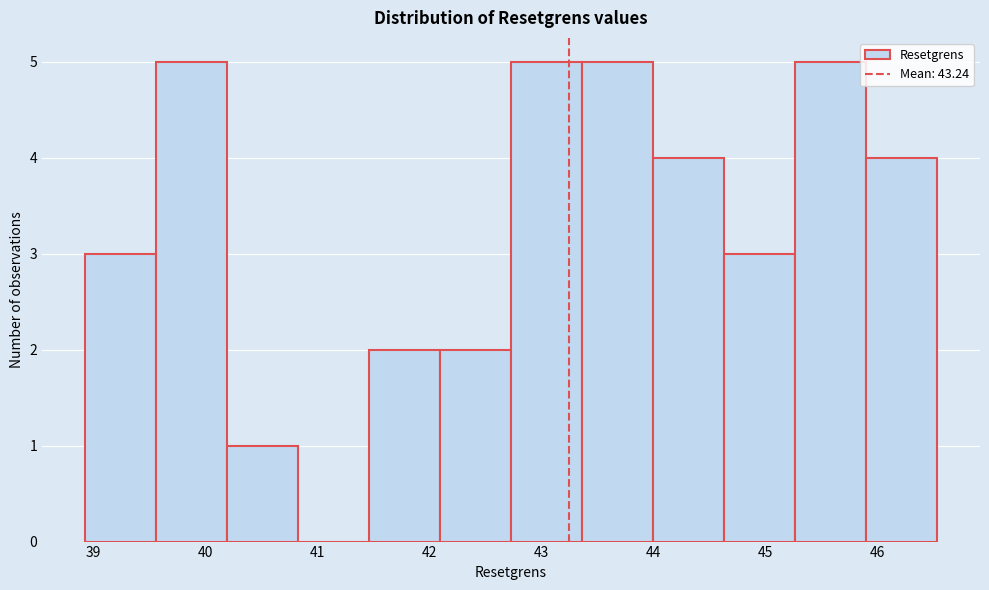

Reading left to right, list every bar in this chart as the range it spans on the x-axis followed by its height. Neither the bar edges nor the heights are printed on the chart, so give them approximately, as read against the axes.

38.9 to 39.6: 3
39.6 to 40.2: 5
40.2 to 40.8: 1
40.8 to 41.5: 0
41.5 to 42.1: 2
42.1 to 42.7: 2
42.7 to 43.4: 5
43.4 to 44.0: 5
44.0 to 44.6: 4
44.6 to 45.3: 3
45.3 to 45.9: 5
45.9 to 46.5: 4